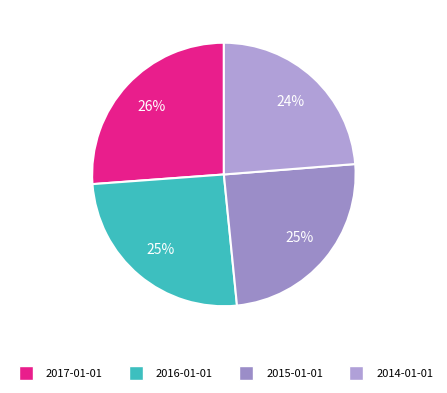

Is there any slice that represents more than half of the pie?

No